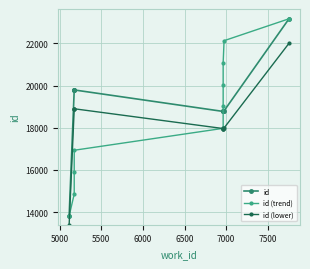

Is it true that id equals 9124.3 at 8000?

False